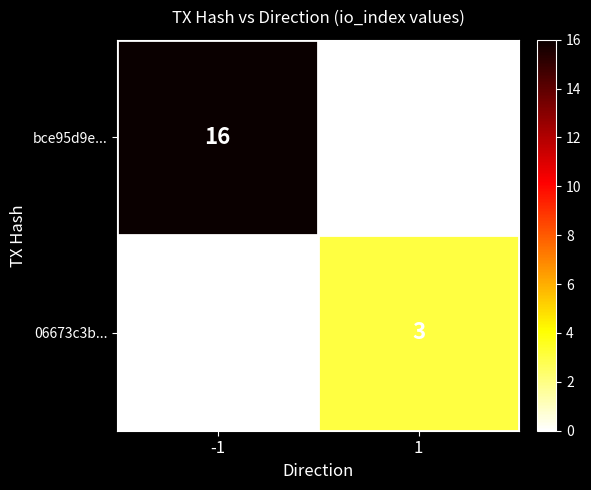

Rank the series by their average value, from highest to lowest.

bce95d9e..., 06673c3b...